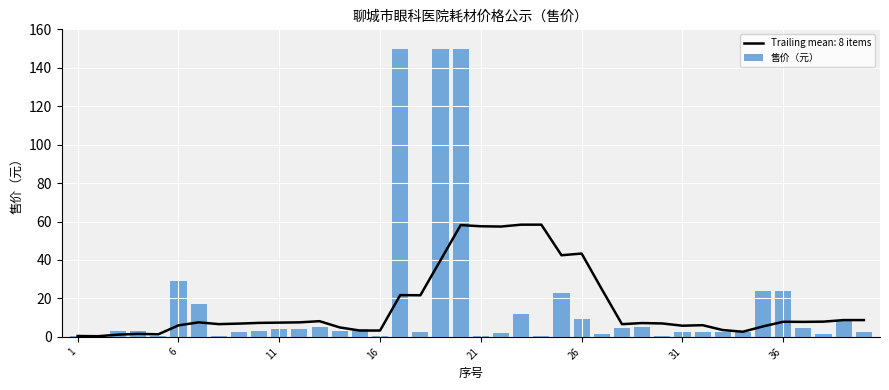

How many values exceed 3?

20